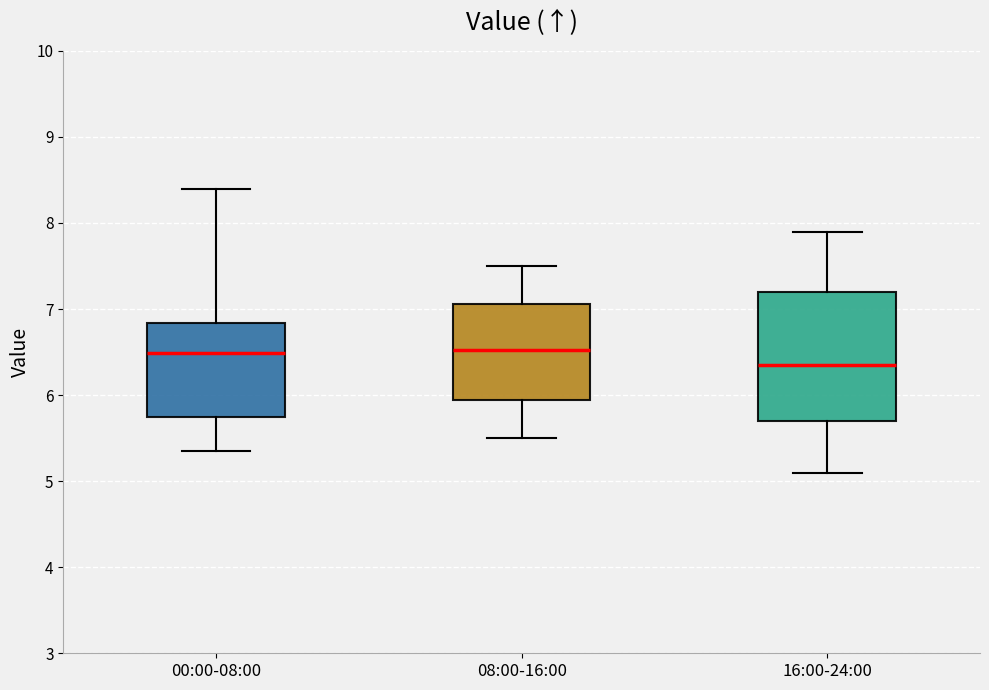

Where does the lower whisker of the box for 08:00-16:00 end on the y-axis? The values are not printed on the chart, so give them approximately, as read against the axis.

5.5